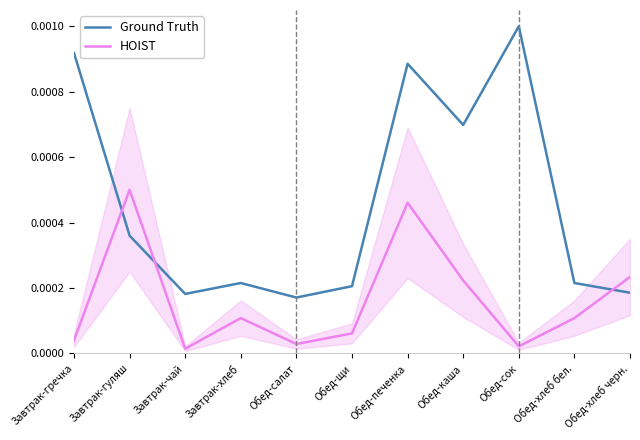

Which category has the highest value in the HOIST series?

Завтрак-гуляш